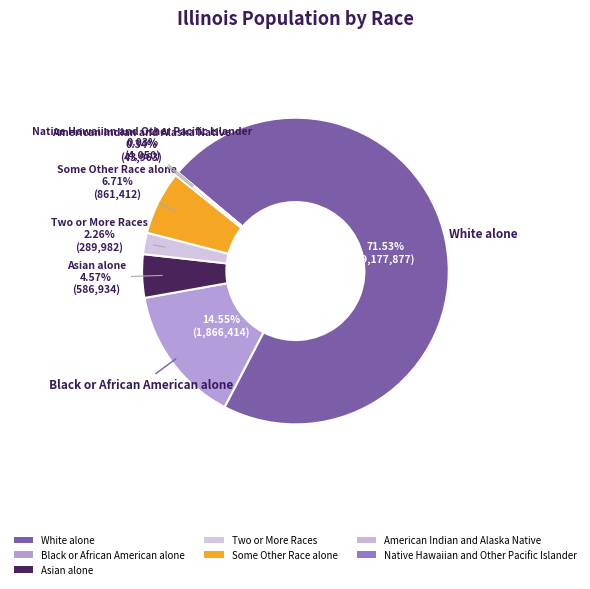

How many segments does this pie chart have?

7